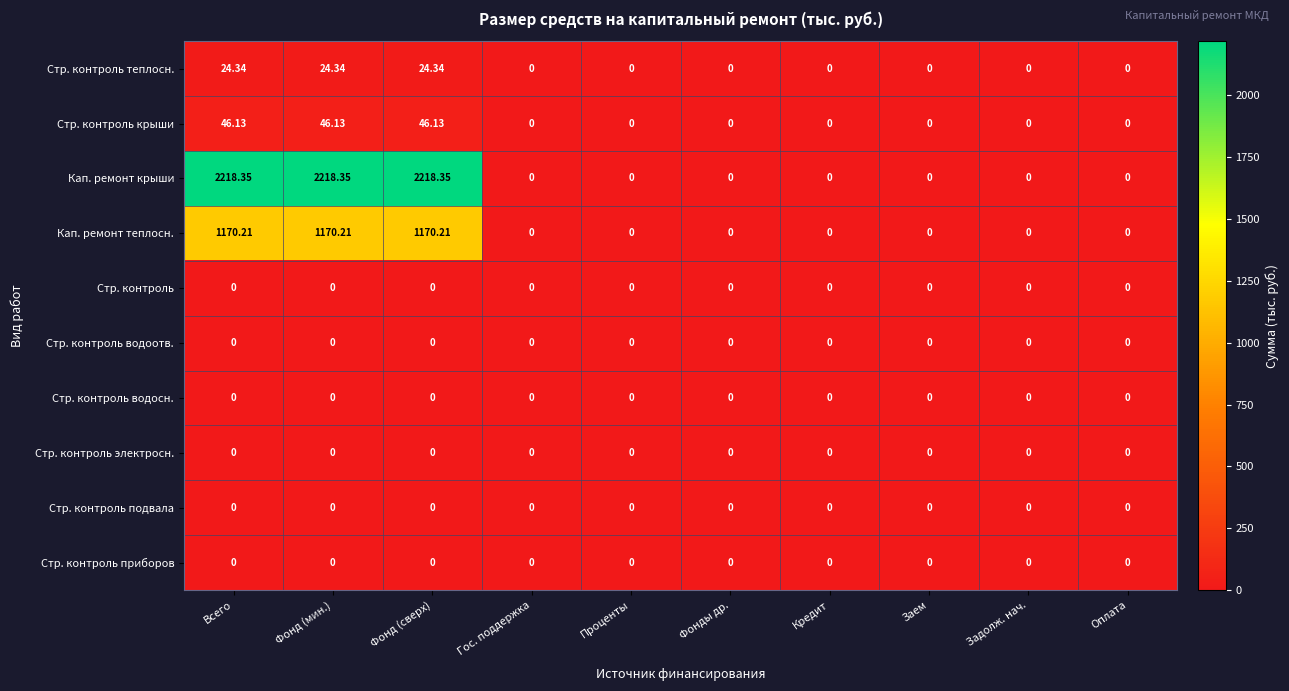

Which series has the largest range (max minus min)?

Кап. ремонт крыши